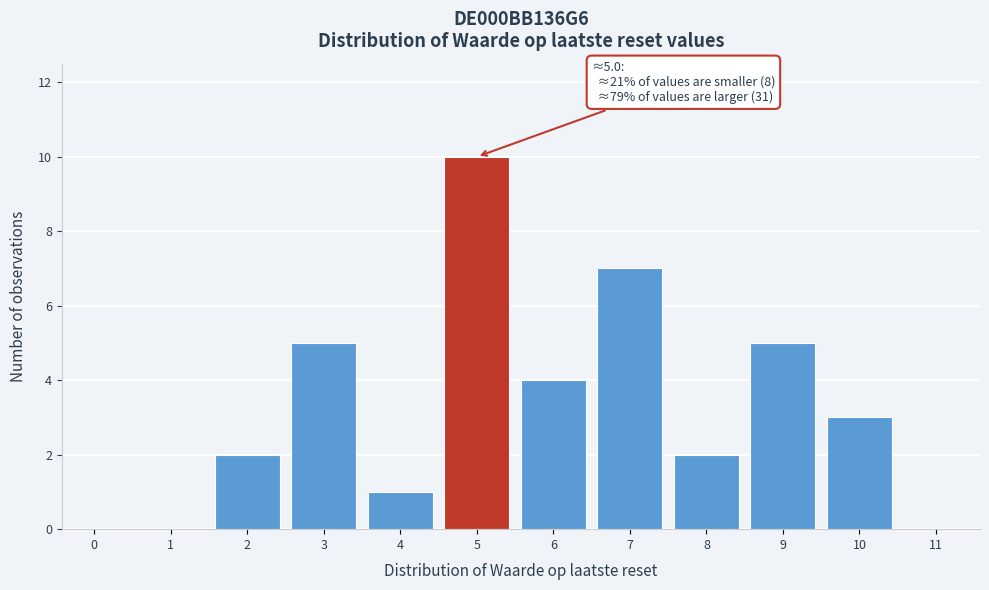

Reading left to right, what are all the values shown in this chart?

0=0	1=0	2=2	3=5	4=1	5=10	6=4	7=7	8=2	9=5	10=3	11=0